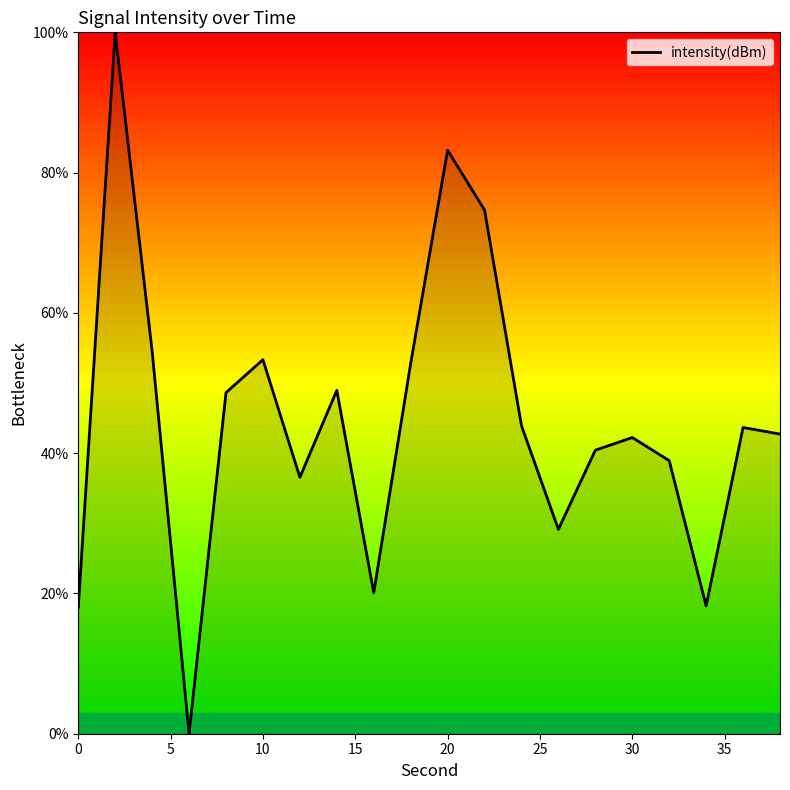

What is the difference between the second highest and minimum values?

83.2